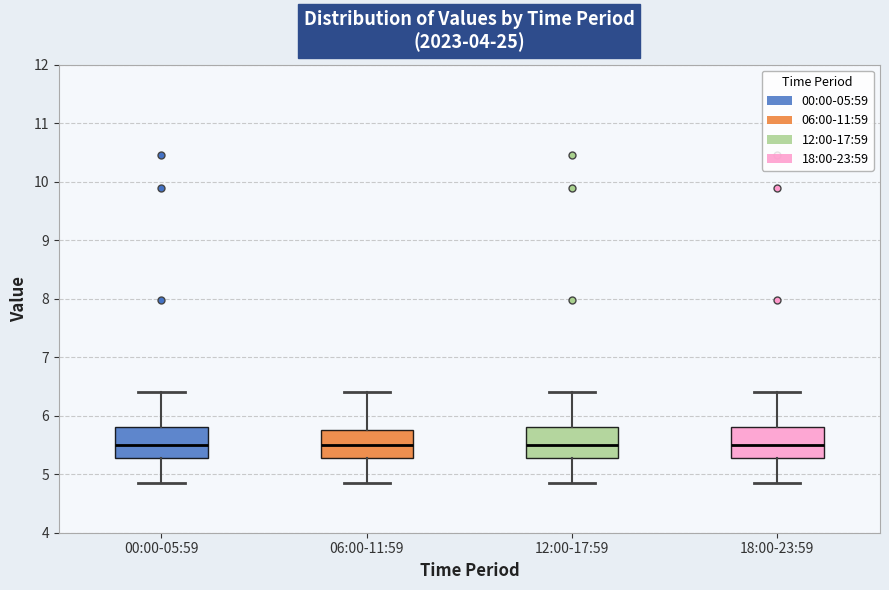

Reading left to right, read every box against the y-axis: the position of its median line, the range the box covers, and the ends of its whiskers. The values are not printed on the chart, so give them approximately, as read against the axis.

00:00-05:59: median 5.5, box 5.3 to 5.8, whiskers 4.9 to 6.4
06:00-11:59: median 5.5, box 5.3 to 5.8, whiskers 4.9 to 6.4
12:00-17:59: median 5.5, box 5.3 to 5.8, whiskers 4.9 to 6.4
18:00-23:59: median 5.5, box 5.3 to 5.8, whiskers 4.9 to 6.4